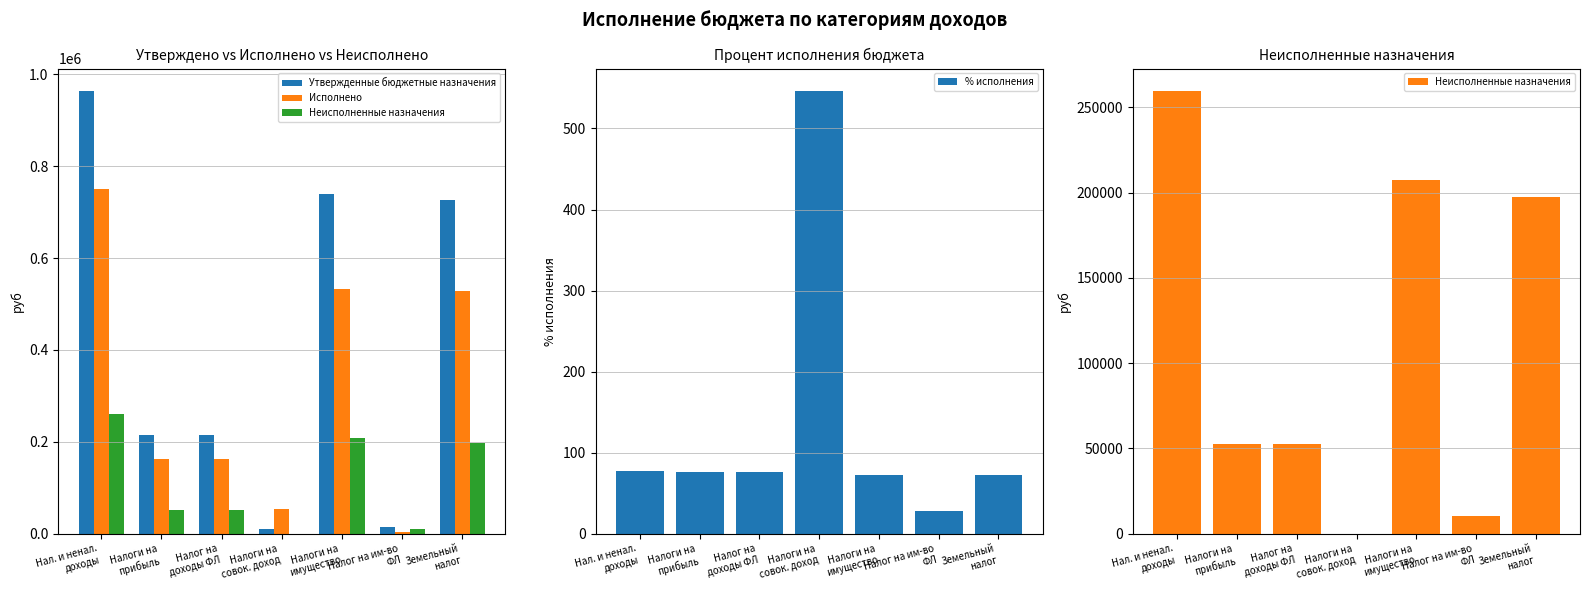

What is the value of the % исполнения bar at the 4th from the left?

546.7